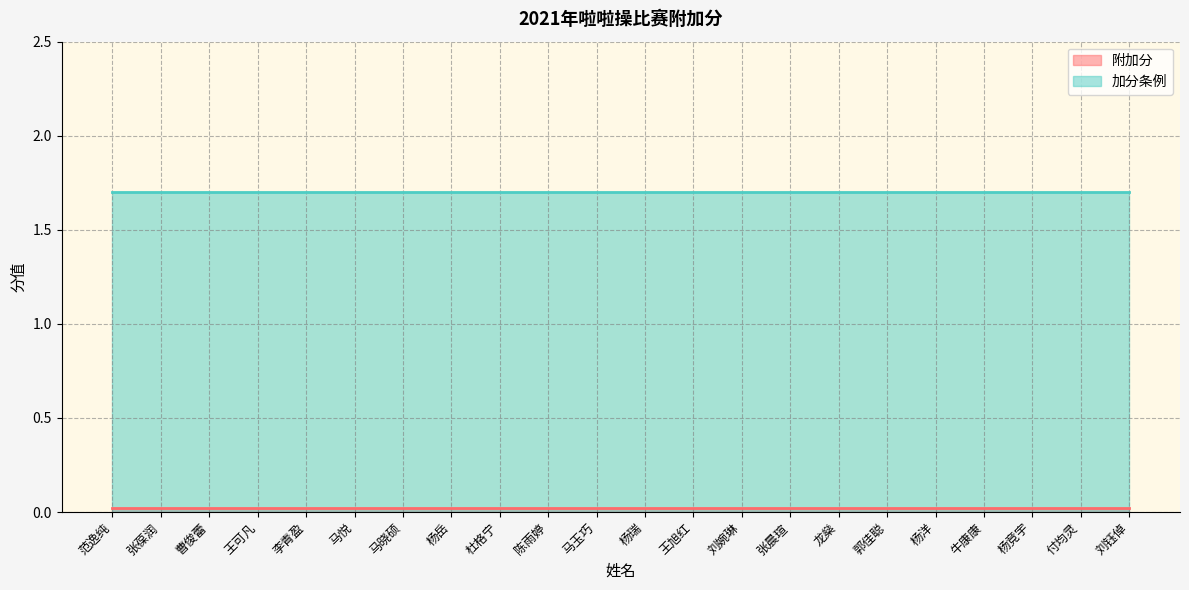

At which category does the chart reach its peak across all series?

范逸纯